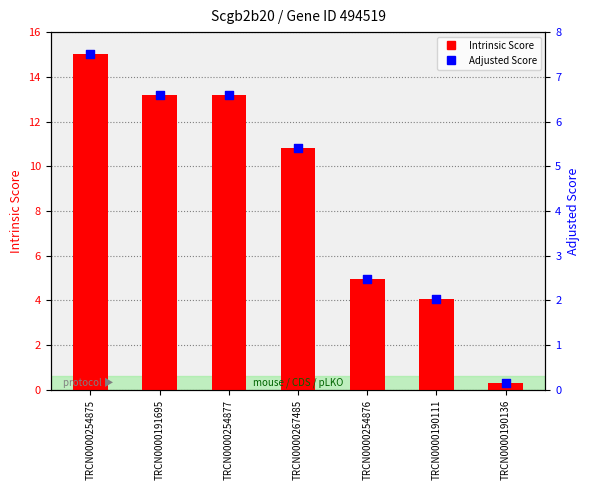

Is the value of Adjusted Score at TRCN0000190111 greater than the value of Intrinsic Score at TRCN0000191695?

No